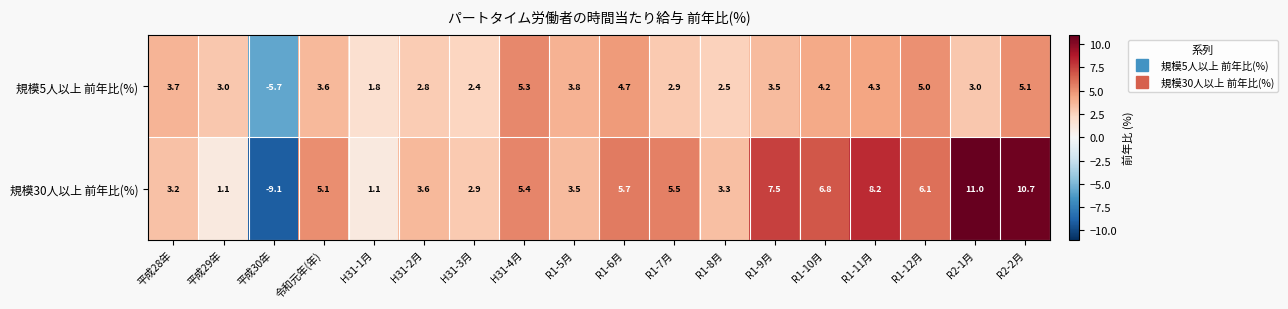

List the series in order of their overall mean, lowest first.

規模5人以上 前年比(%), 規模30人以上 前年比(%)